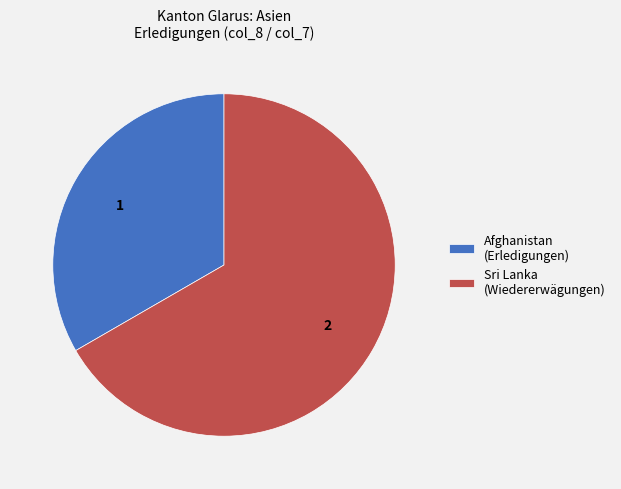

What is the majority slice?

Sri Lanka (Wiedererwägungen)